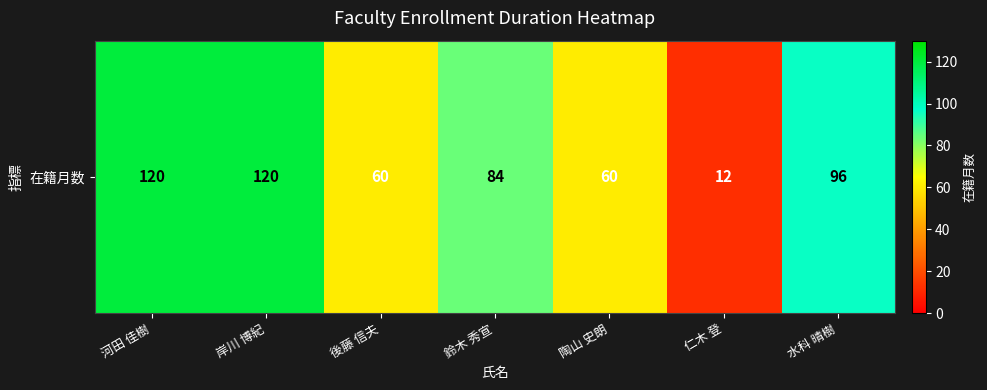

What is the minimum value shown in the chart?

12